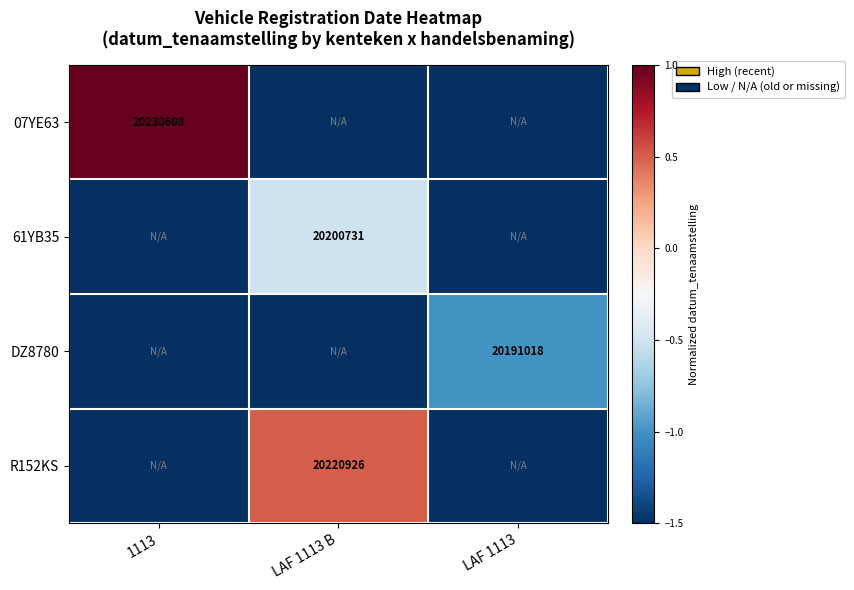

What is the total value across all series at LAF 1113?

-5.5